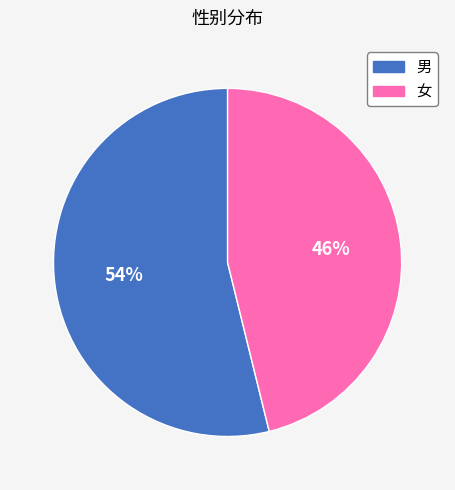

Count the number of slices in the pie.

2